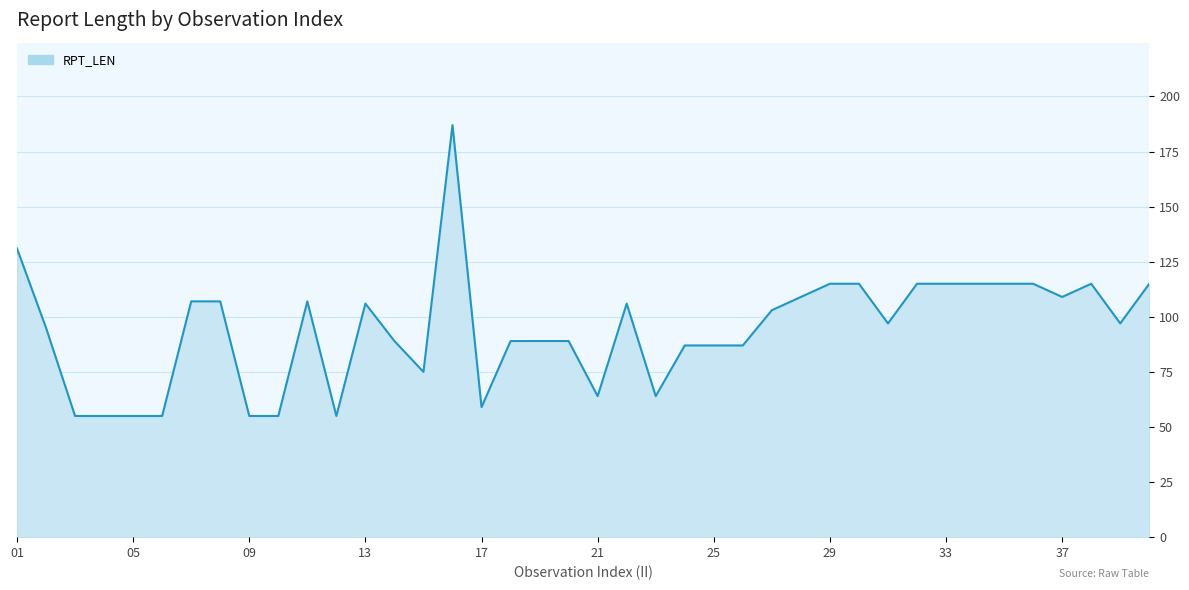

What is the smallest value displayed?

55